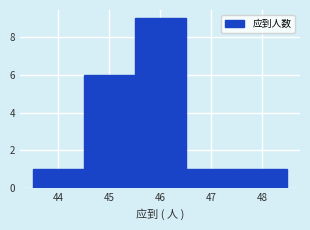

Reading left to right, list every bar in this chart as the range it spans on the x-axis followed by its height. The values are not printed on the chart, so give them approximately, as read against the axis.

43.5 to 44.5: 1
44.5 to 45.5: 6
45.5 to 46.5: 9
46.5 to 47.5: 1
47.5 to 48.5: 1